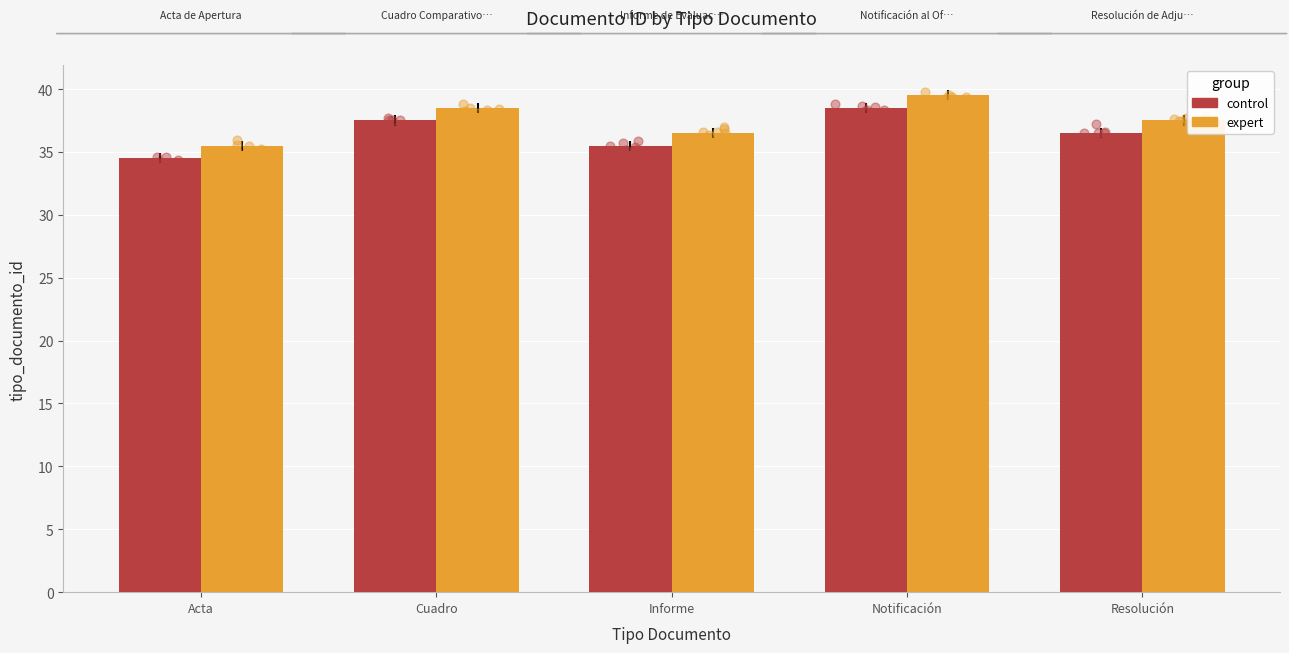

What are all the series names shown in the legend?

control, expert